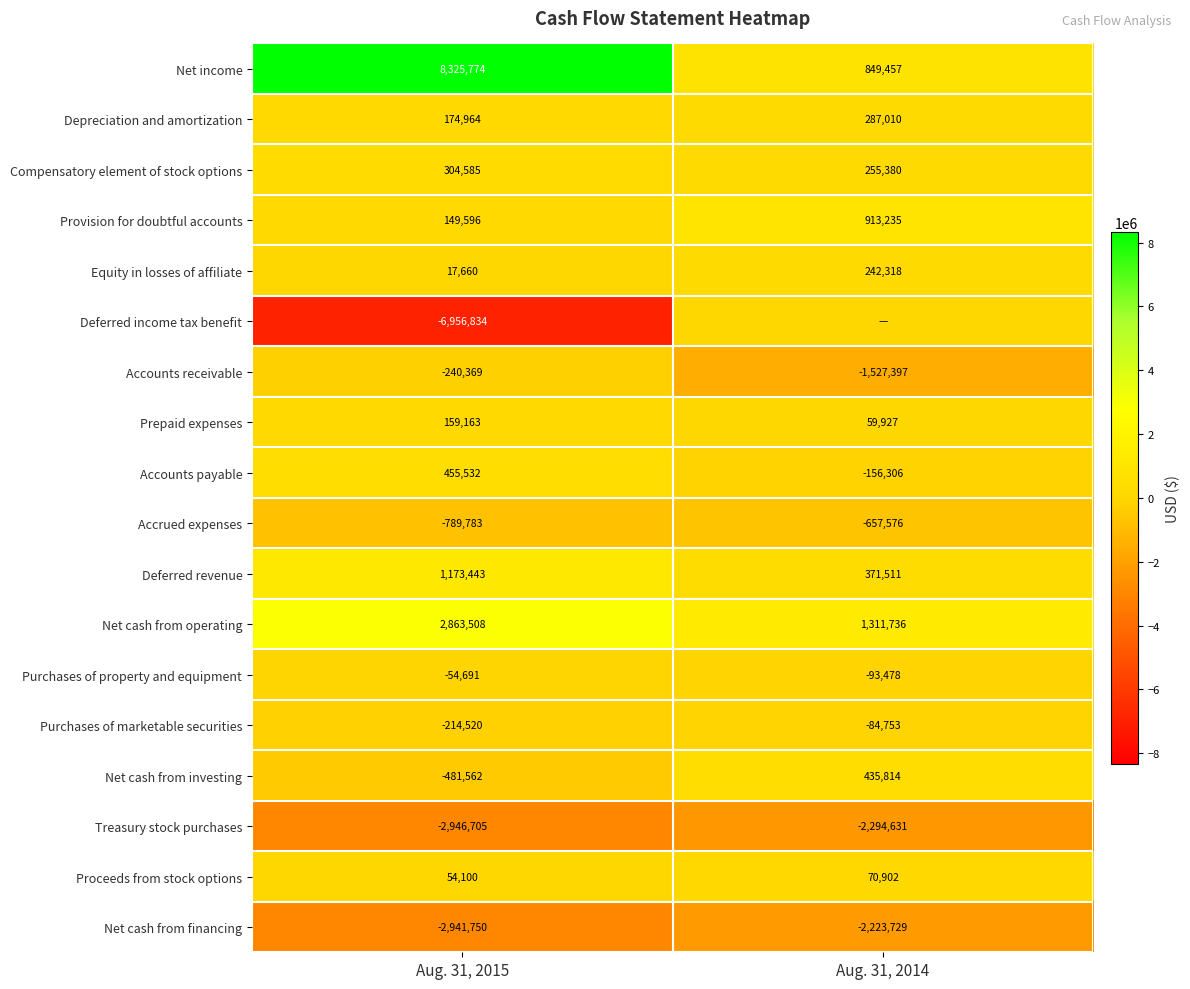

Is it true that Prepaid expenses equals 159163 at Aug. 31, 2015?

True